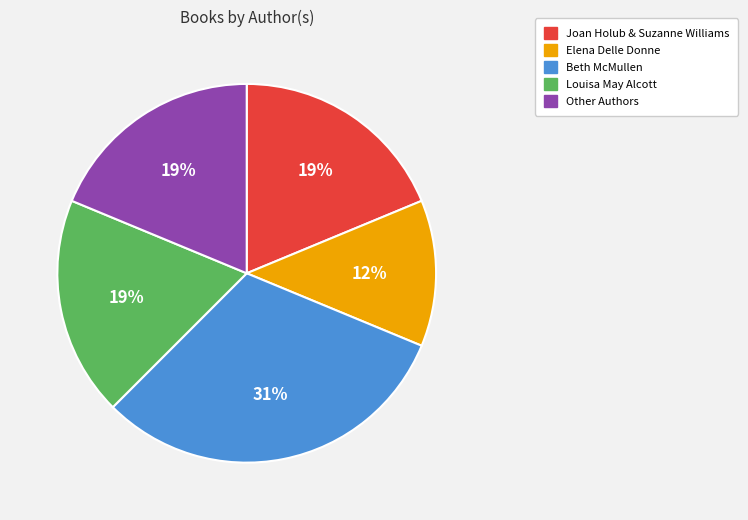

What percentage is the Beth McMullen slice, to the nearest percent?

31%